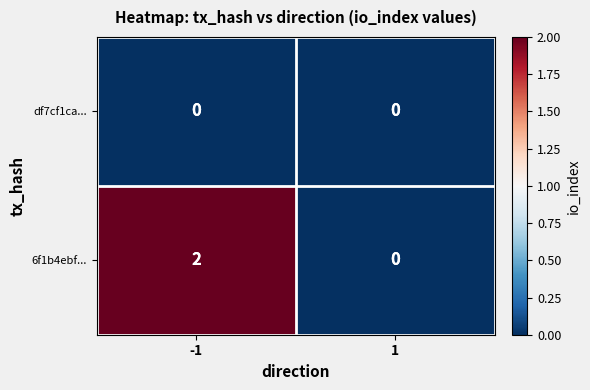

List the series in order of their overall mean, highest first.

6f1b4ebf..., df7cf1ca...